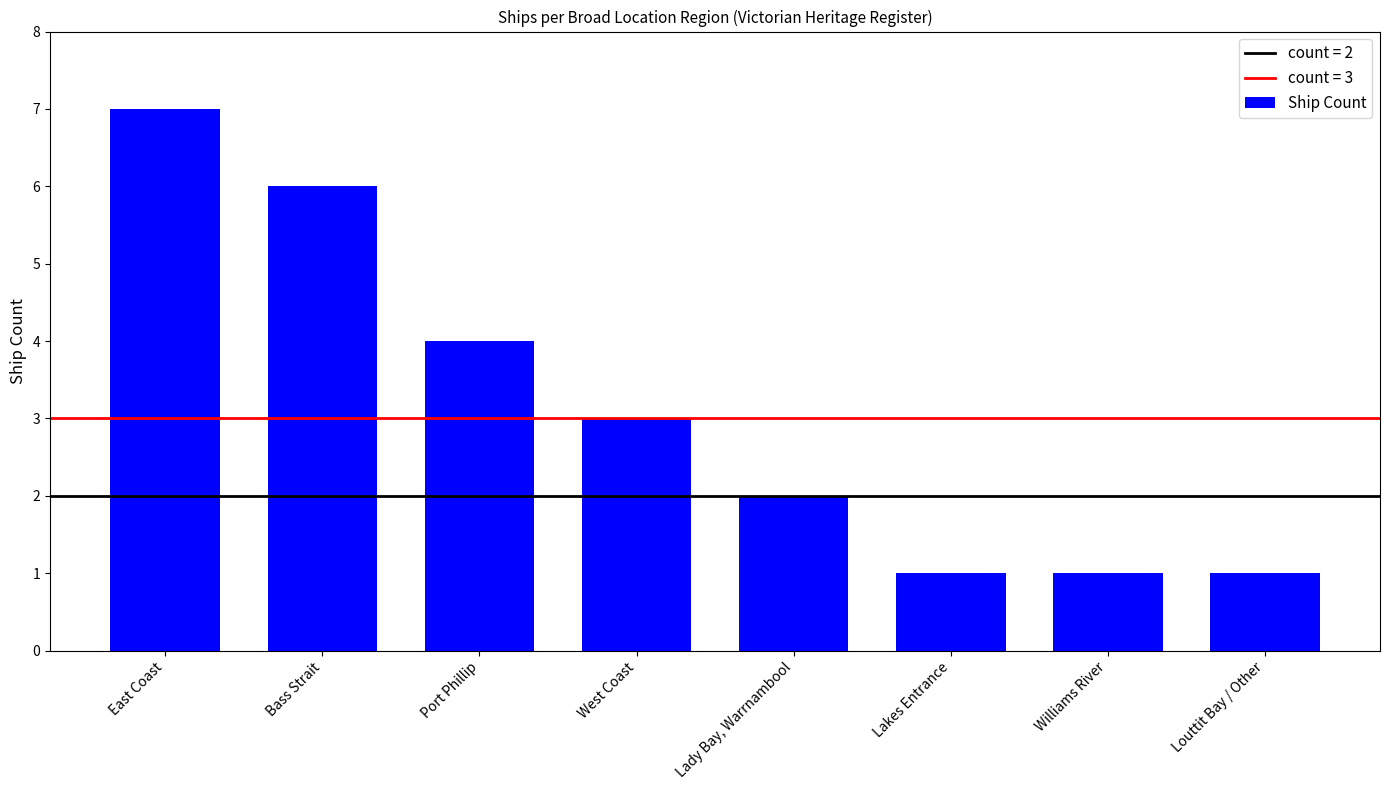

What is the greatest value displayed?

7